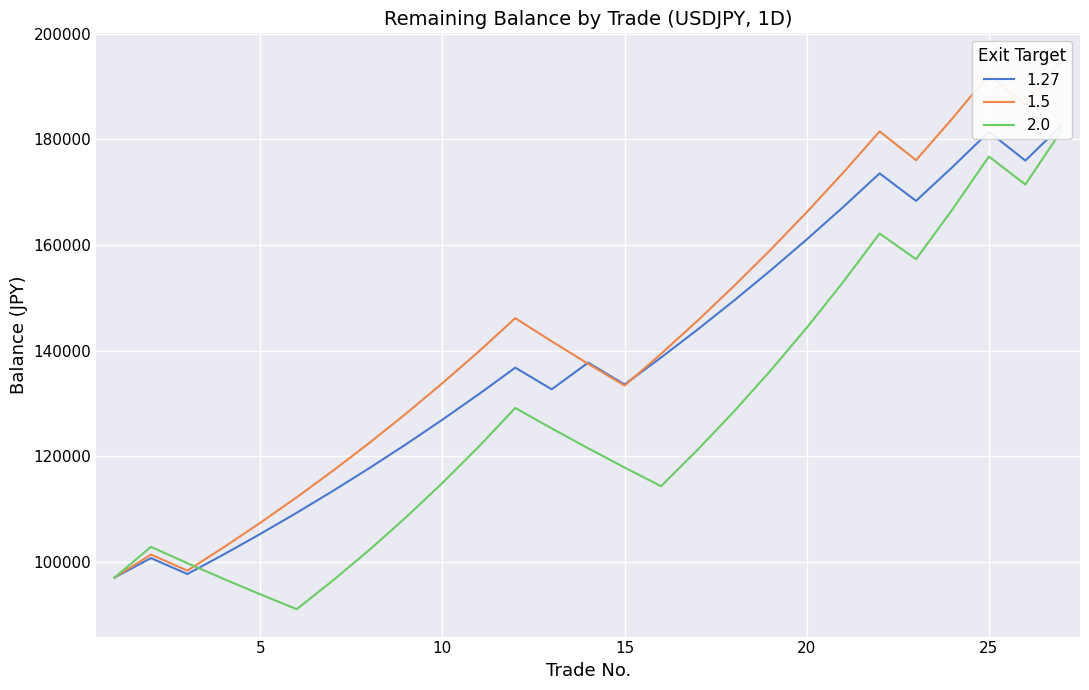

How many intersections are there between 1.5 and 1.27?

2